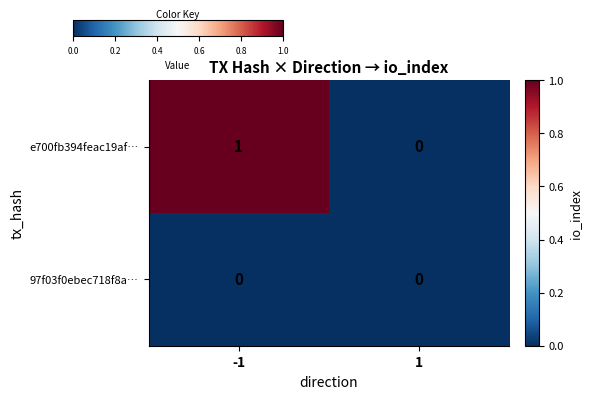

Which series has the largest range (max minus min)?

e700fb394feac19af…